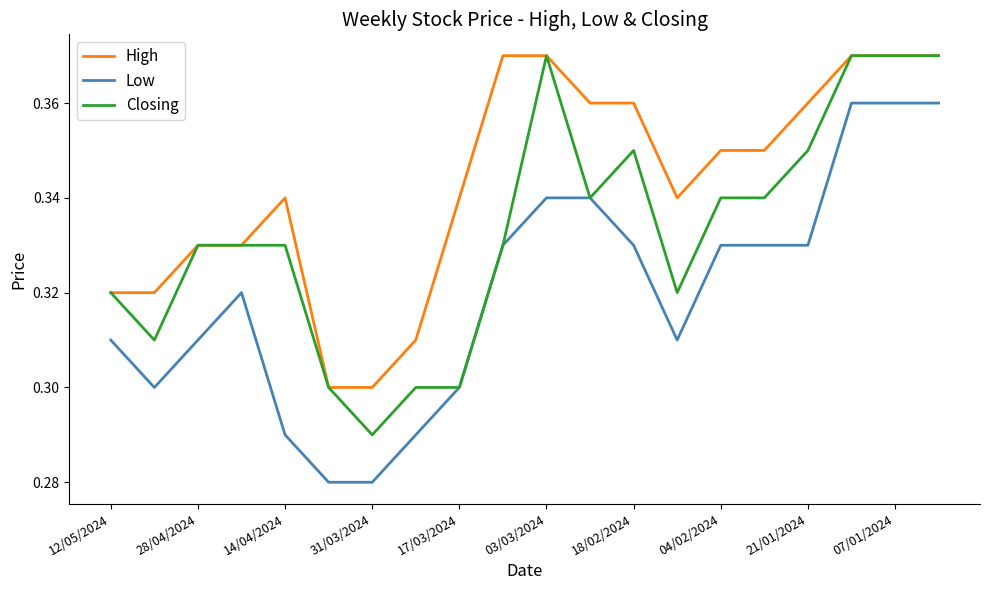

True or false: High and Low cross at least once.

False